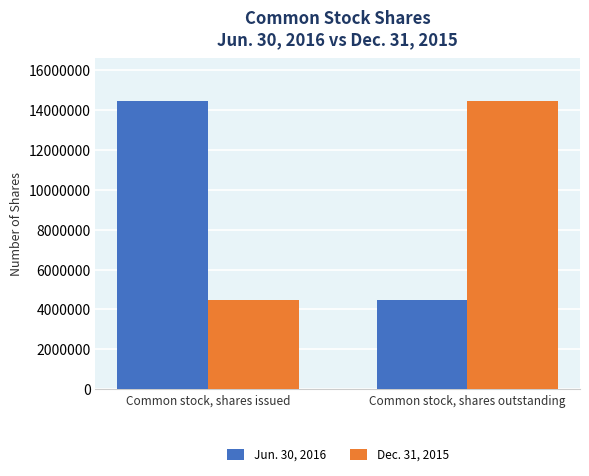

Reading left to right, transcribe all the data shown in this chart.

Jun. 30, 2016: Common stock, shares issued=14432597	Common stock, shares outstanding=4450994
Dec. 31, 2015: Common stock, shares issued=4450994	Common stock, shares outstanding=14432597